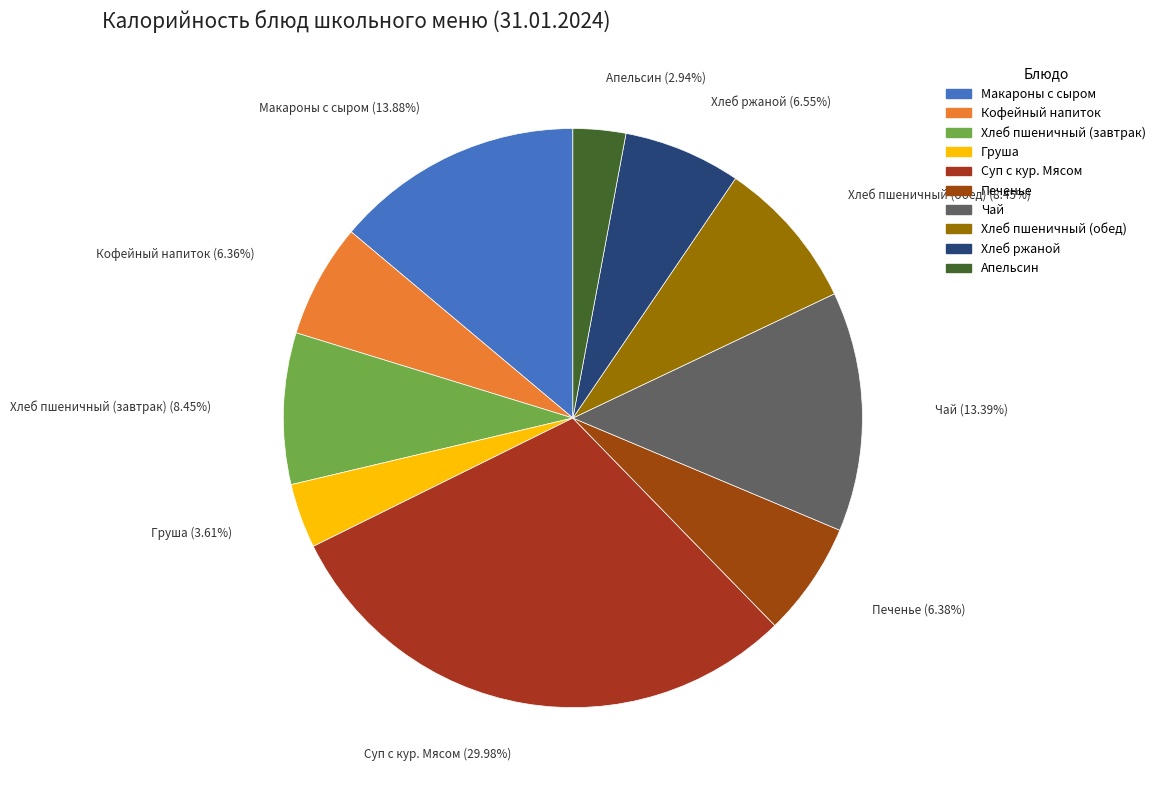

Approximately how many times larger is the value at Макароны с сыром compared to Чай?

1.0